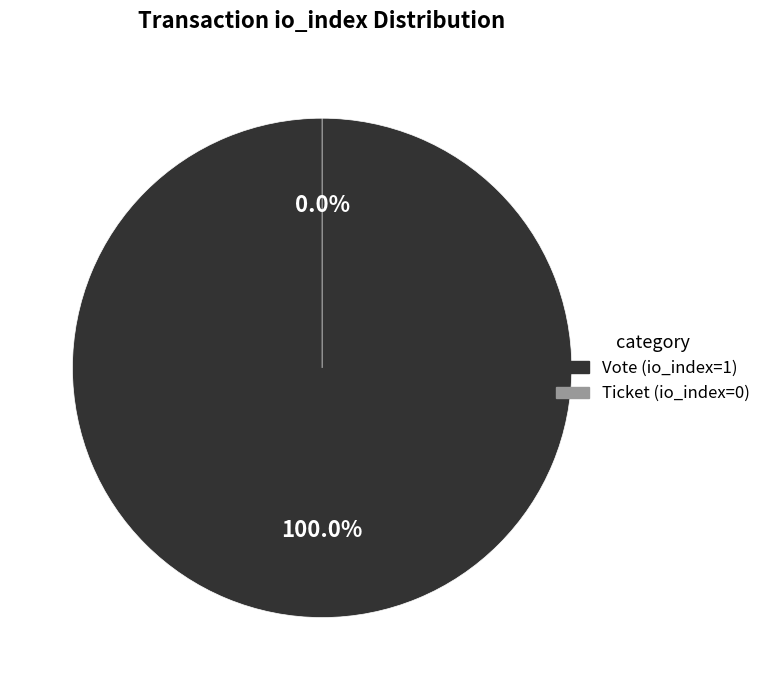

How many segments does this pie chart have?

2